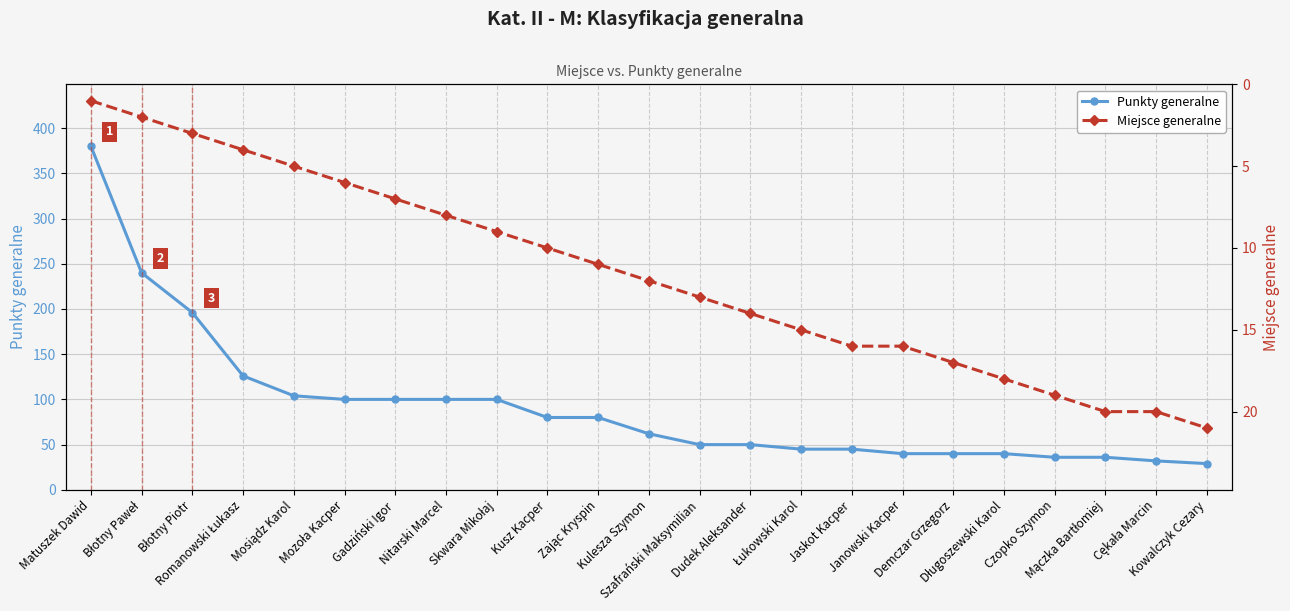

At which label does Punkty generalne reach its peak?

Matuszek Dawid